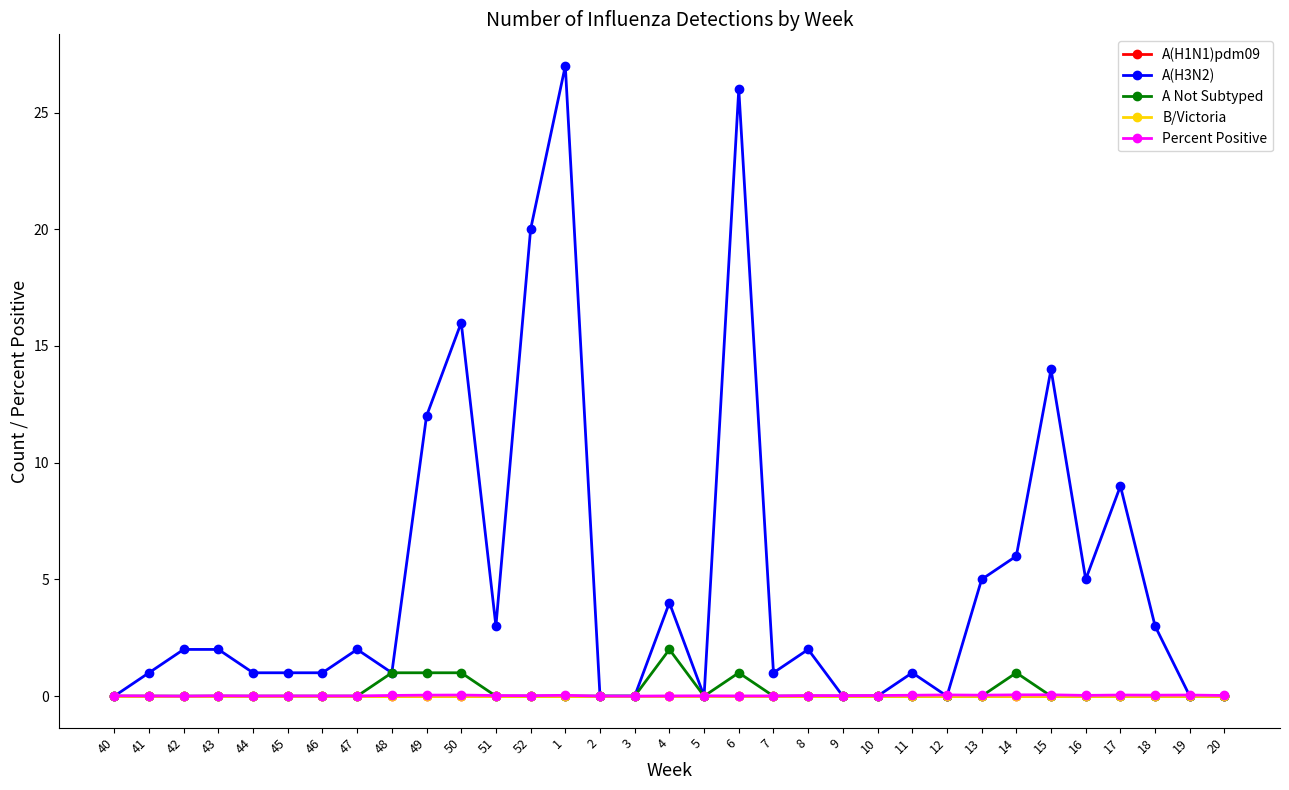

Is this an area chart (filled region under the line)?

No